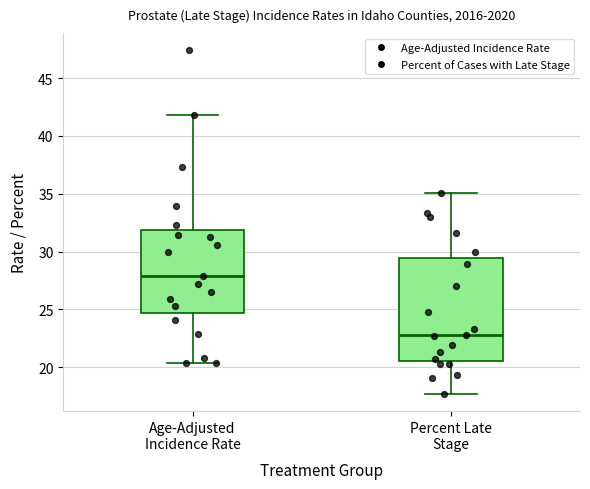

Reading left to right, read every box against the y-axis: the position of its median line, the range the box covers, and the ends of its whiskers. The values are not printed on the chart, so give them approximately, as read against the axis.

Age-Adjusted Incidence Rate: median 28.0, box 24.5 to 32.0, whiskers 20.5 to 42.0
Percent Late Stage: median 23.0, box 20.5 to 29.5, whiskers 17.5 to 35.0